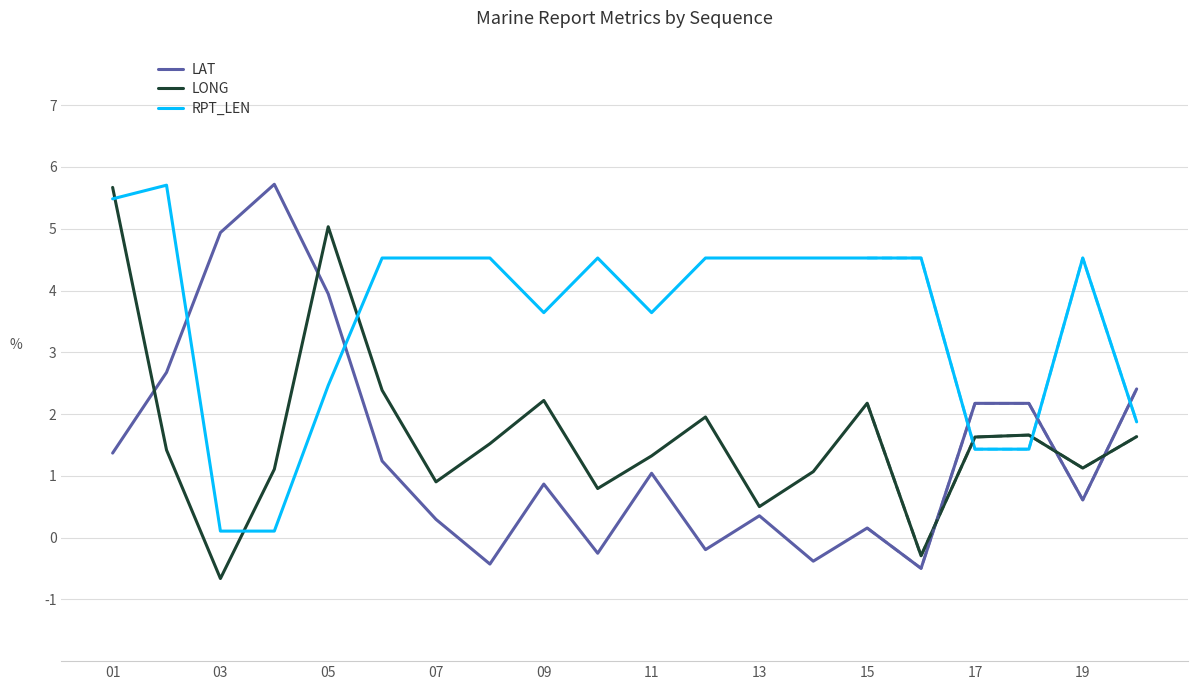

At which category is the sum across all series the highest?

01